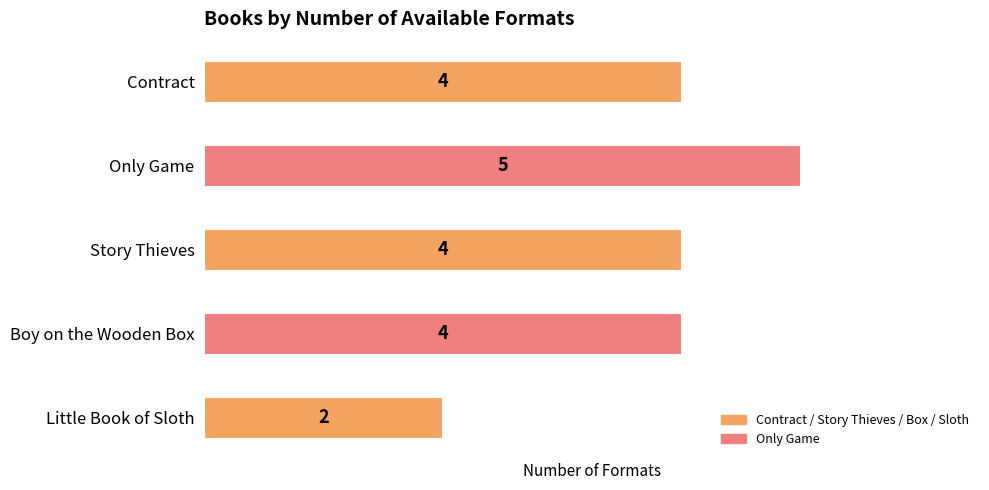

Reading top to bottom, what are all the values shown in this chart?

Contract=4	Only Game=5	Story Thieves=4	Boy on the Wooden Box=4	Little Book of Sloth=2